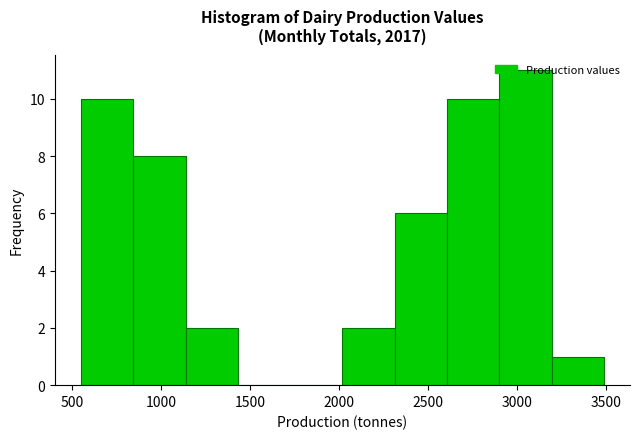

Reading left to right, transcribe this chart: for each bar, give the range it covers on the x-axis and its height. Neither the bar edges nor the heights are printed on the chart, so give them approximately, as read against the axes.

550 to 850: 10
850 to 1150: 8
1150 to 1450: 2
1450 to 1700: 0
1700 to 2000: 0
2000 to 2300: 2
2300 to 2600: 6
2600 to 2900: 10
2900 to 3200: 11
3200 to 3500: 1